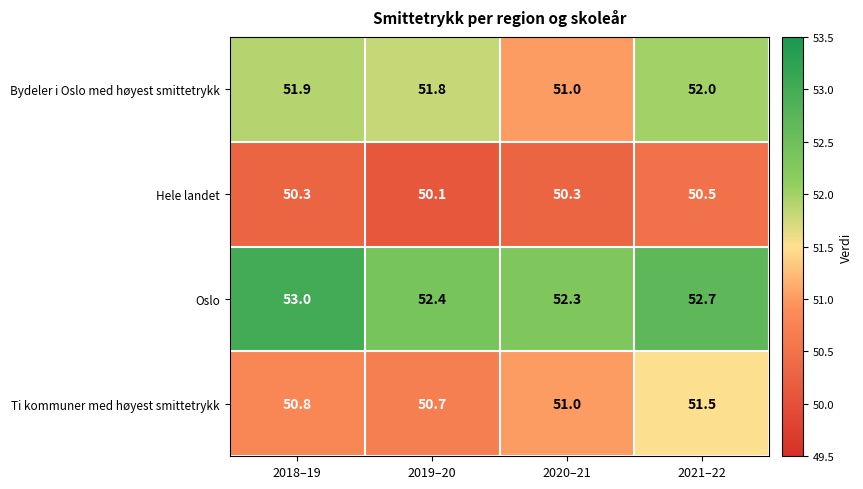

What is the total value across all series at 2019–20?

205.0